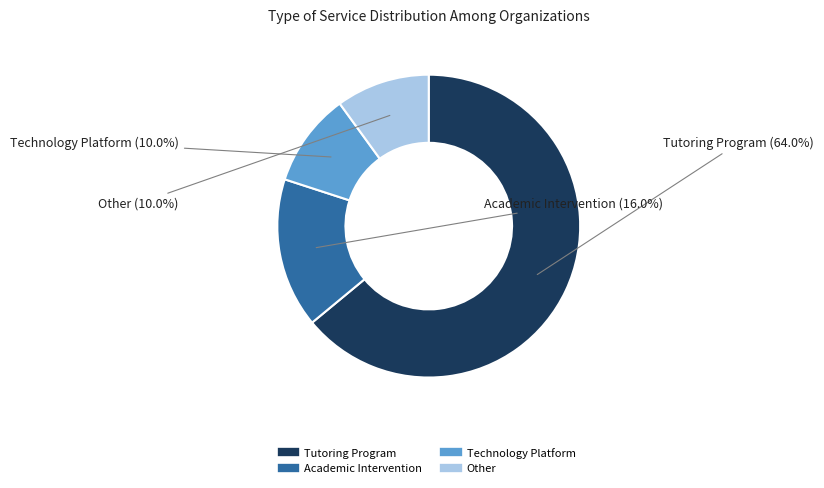

What percentage do Other and Tutoring Program together represent?

74.0%